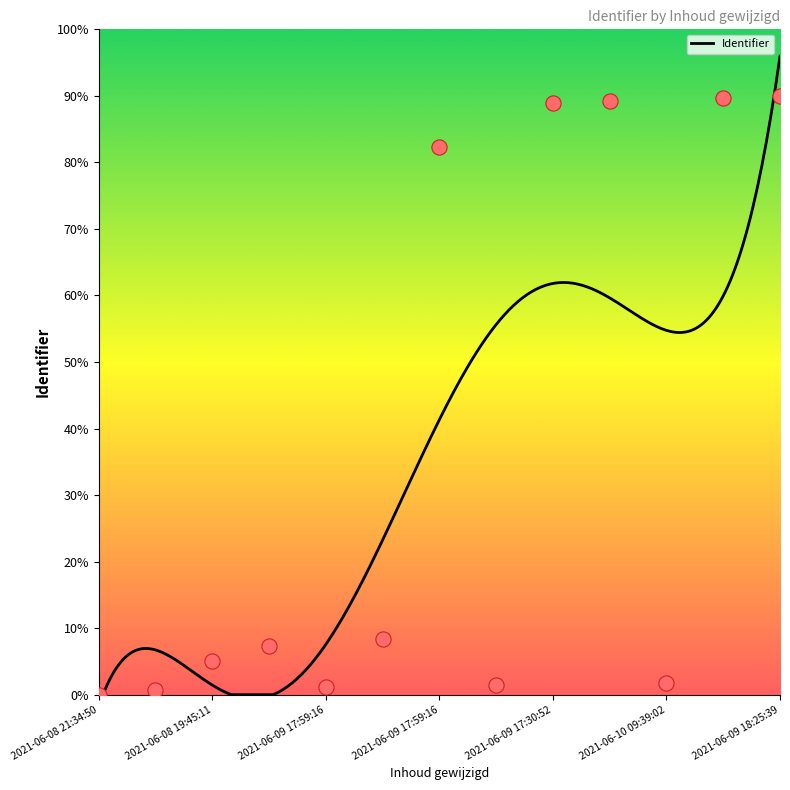

Between 2021-06-09 18:00:29 and 2021-06-09 17:59:16, which is larger?

2021-06-09 18:00:29